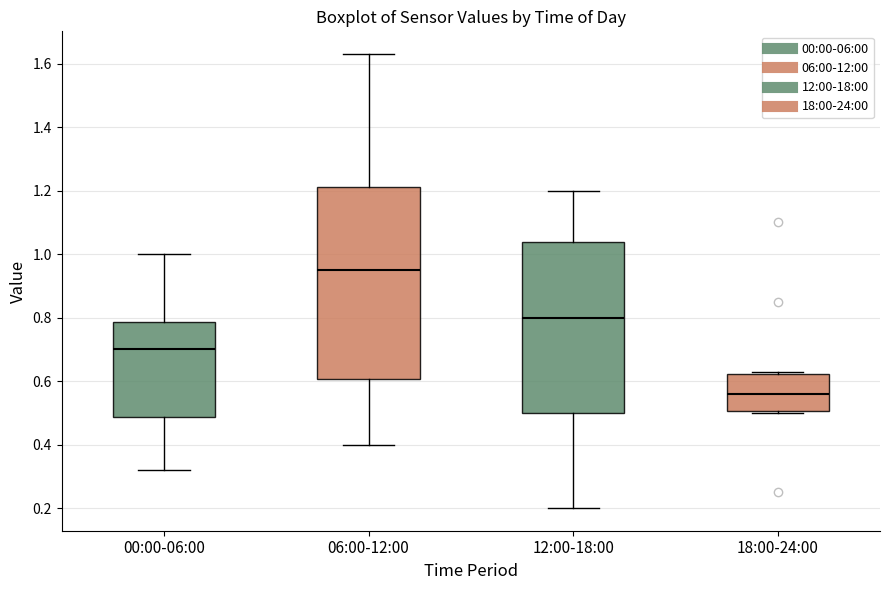

Reading left to right, read every box against the y-axis: the position of its median line, the range the box covers, and the ends of its whiskers. The values are not printed on the chart, so give them approximately, as read against the axis.

00:00-06:00: median 0.70, box 0.48 to 0.78, whiskers 0.32 to 1.00
06:00-12:00: median 0.96, box 0.60 to 1.22, whiskers 0.40 to 1.64
12:00-18:00: median 0.80, box 0.50 to 1.04, whiskers 0.20 to 1.20
18:00-24:00: median 0.56, box 0.50 to 0.62, whiskers 0.50 to 0.64